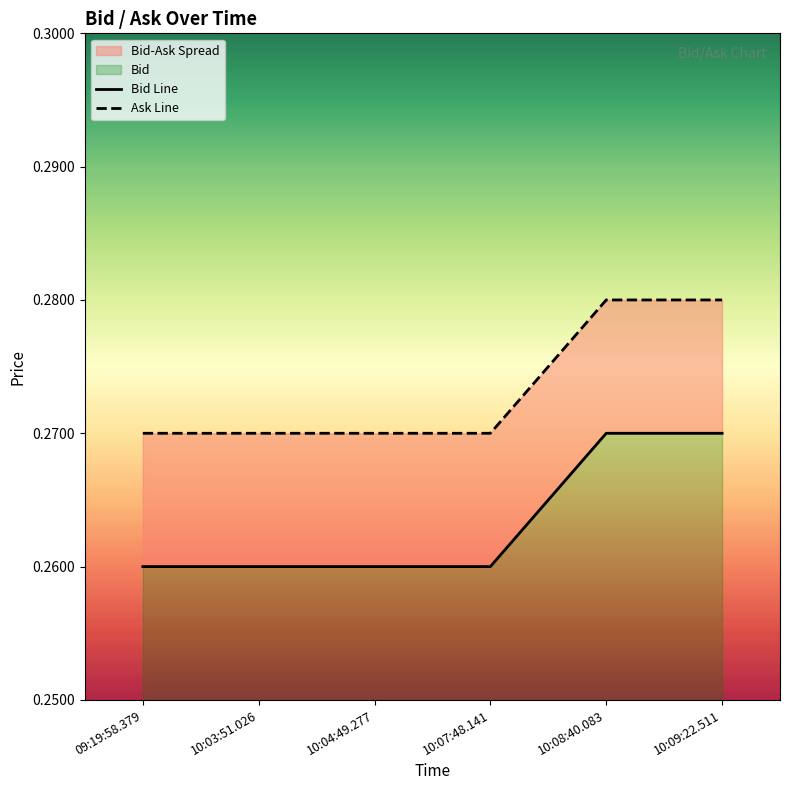

True or false: Bid Line has more than 0 points higher than both neighbors.

False